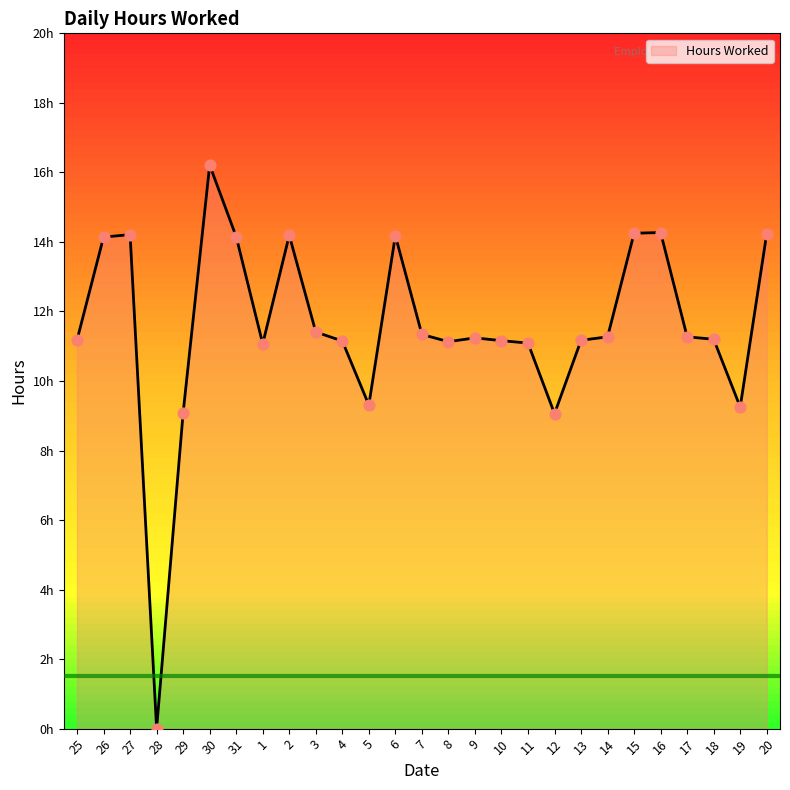

Is this an area chart (filled region under the line)?

Yes